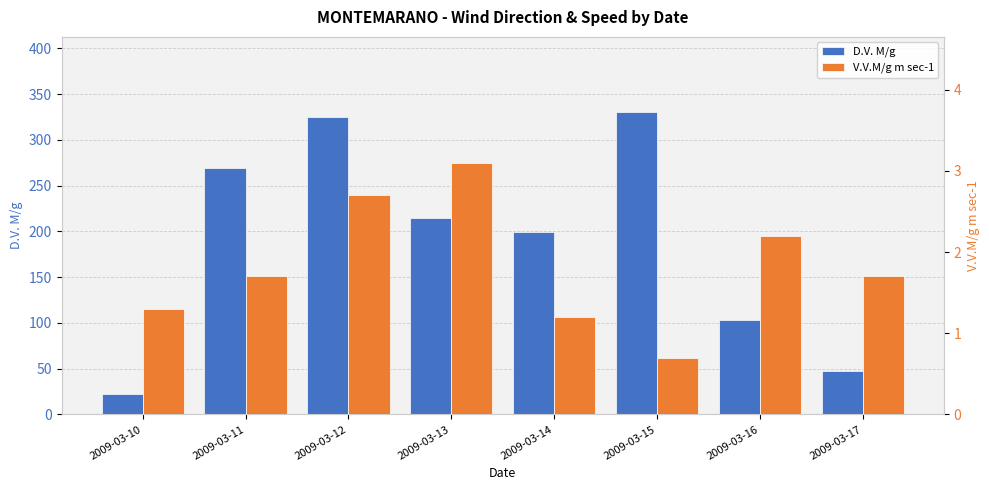

At which category is the sum across all series the highest?

2009-03-15